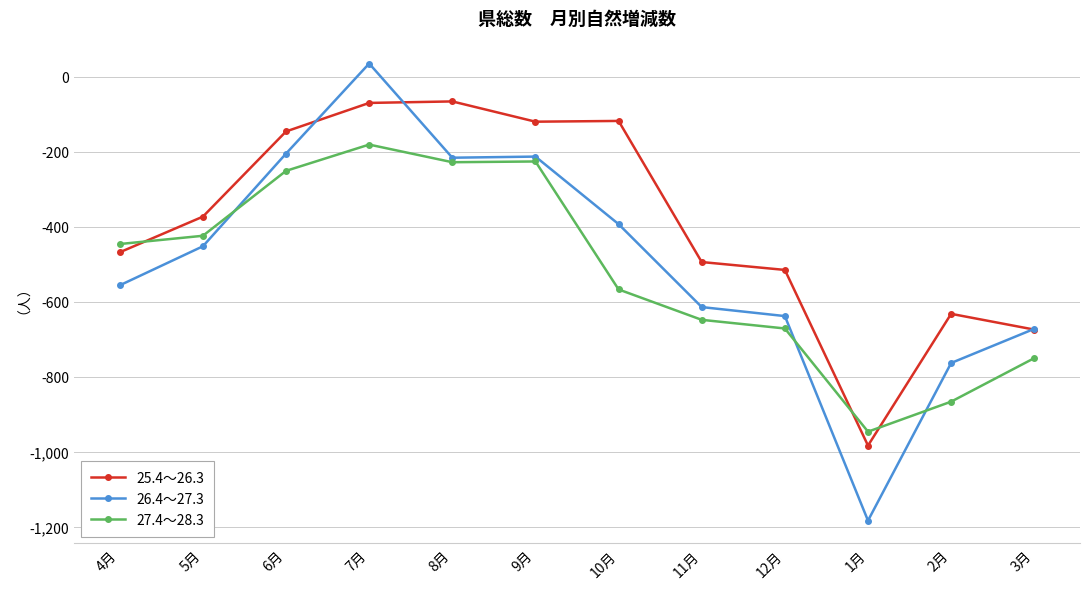

Rank the series at 5月 from lowest to highest value.

26.4～27.3, 27.4～28.3, 25.4～26.3